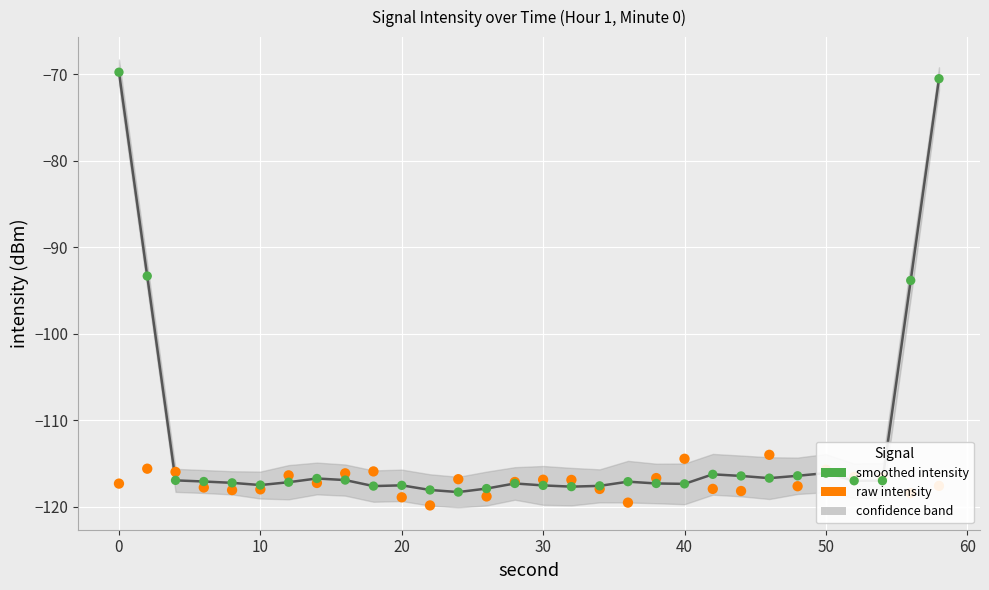

Which series reaches the minimum Y coordinate?

intensity(dBm) raw